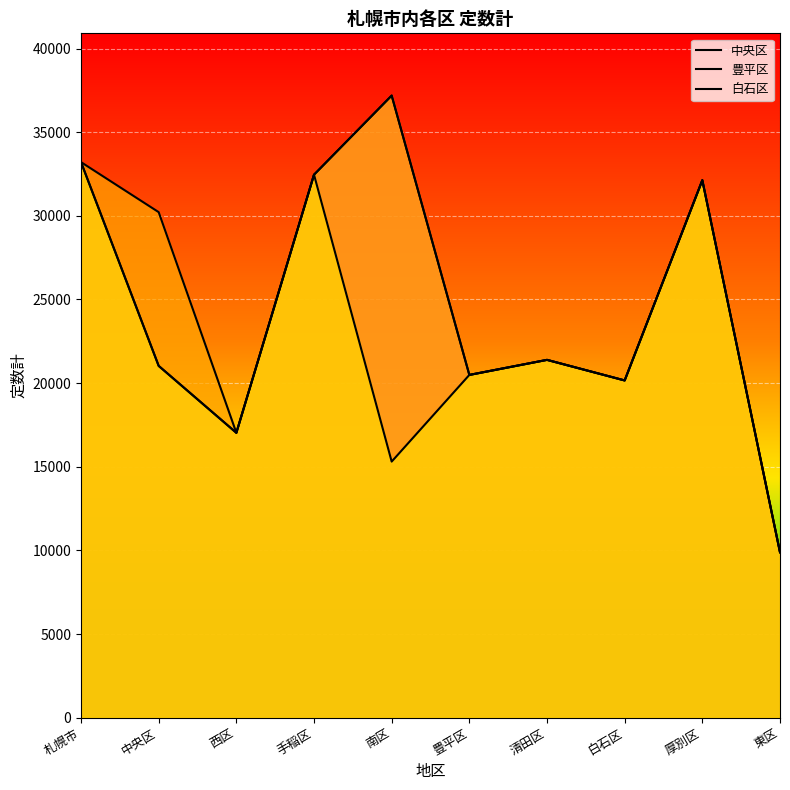

What is the value of the 白石区 point at the 9th from the left?

32130